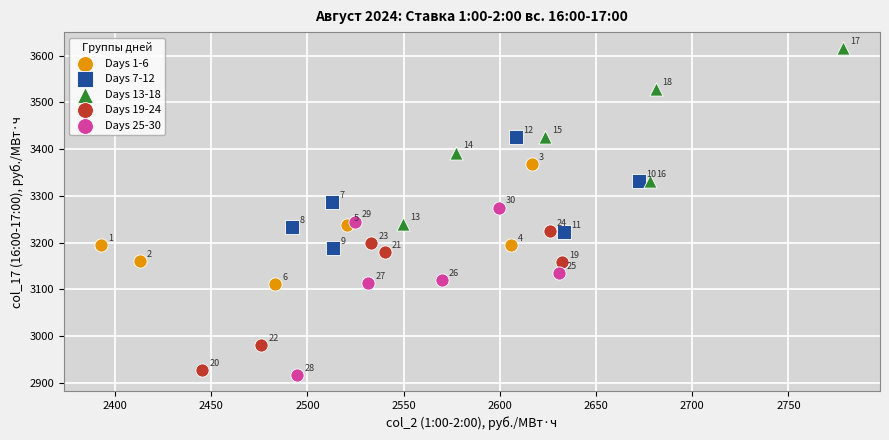

Which series contains the highest Y value?

Days 13-18